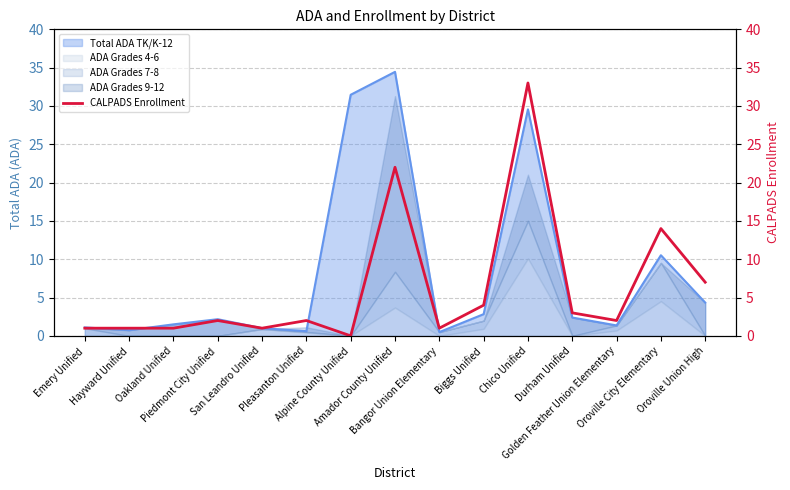

What is the difference between the second highest and minimum values?

22